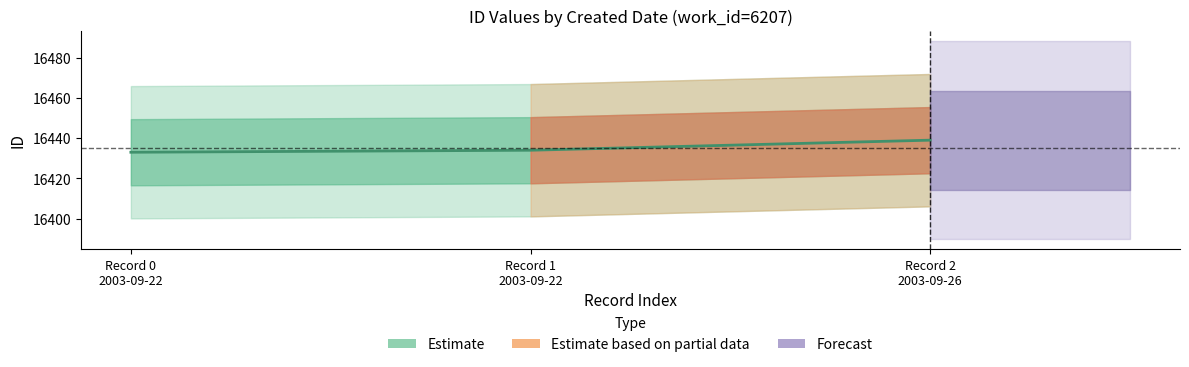

Where is the data nearest to the value 16436?

Record 1 2003-09-22